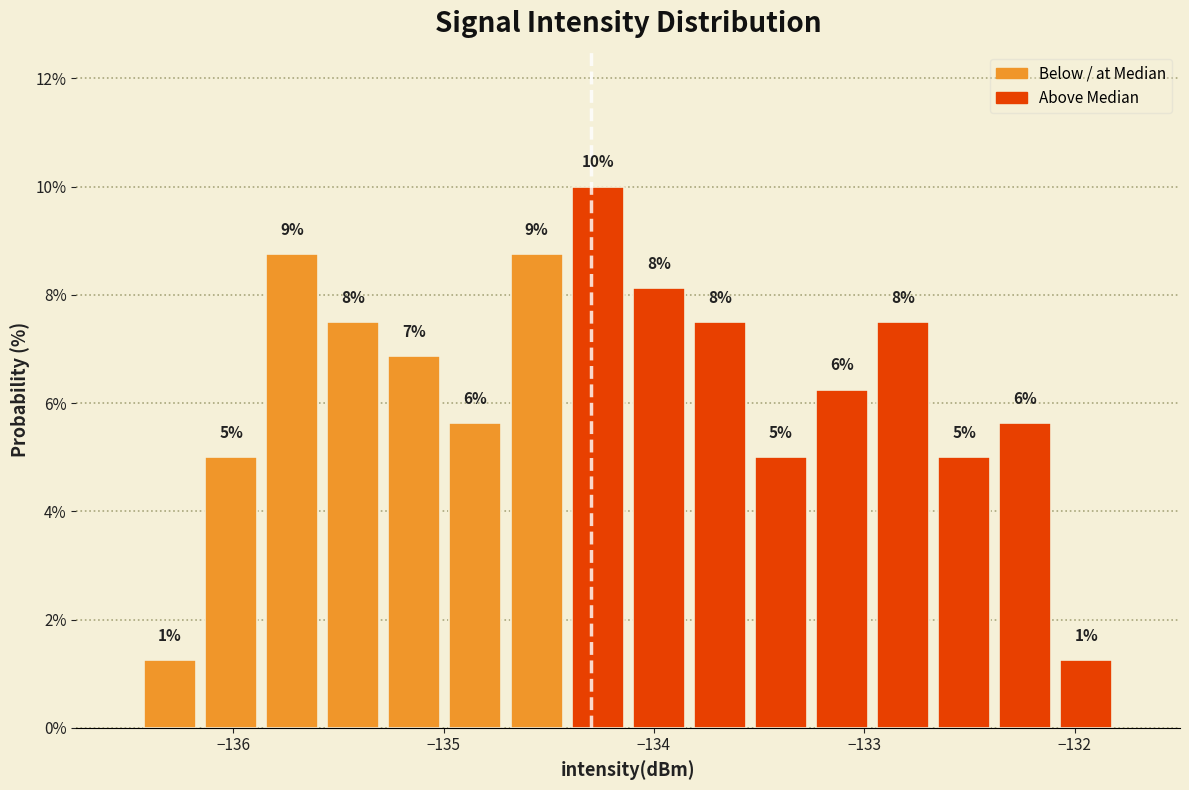

Read against the x-axis, roughly where is the centre of the tallest bar?

-134.3